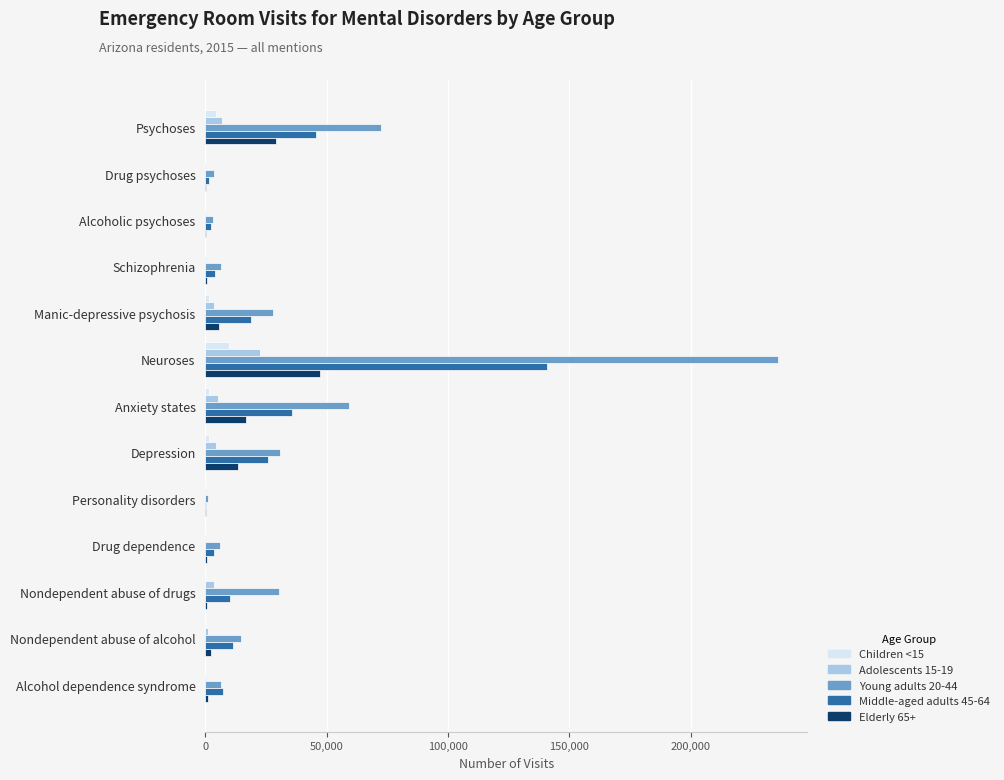

Which category has the highest value across all series?

Neuroses